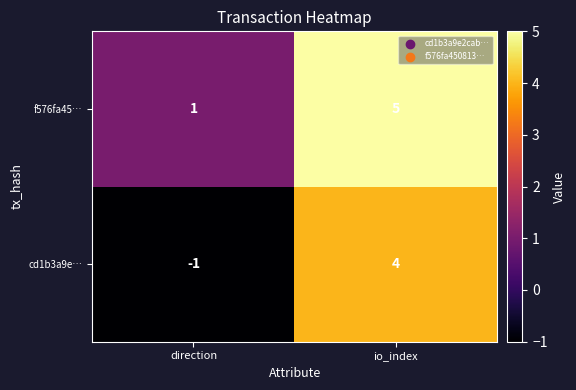

What is the difference between the cd1b3a9e… values at io_index and direction?

5